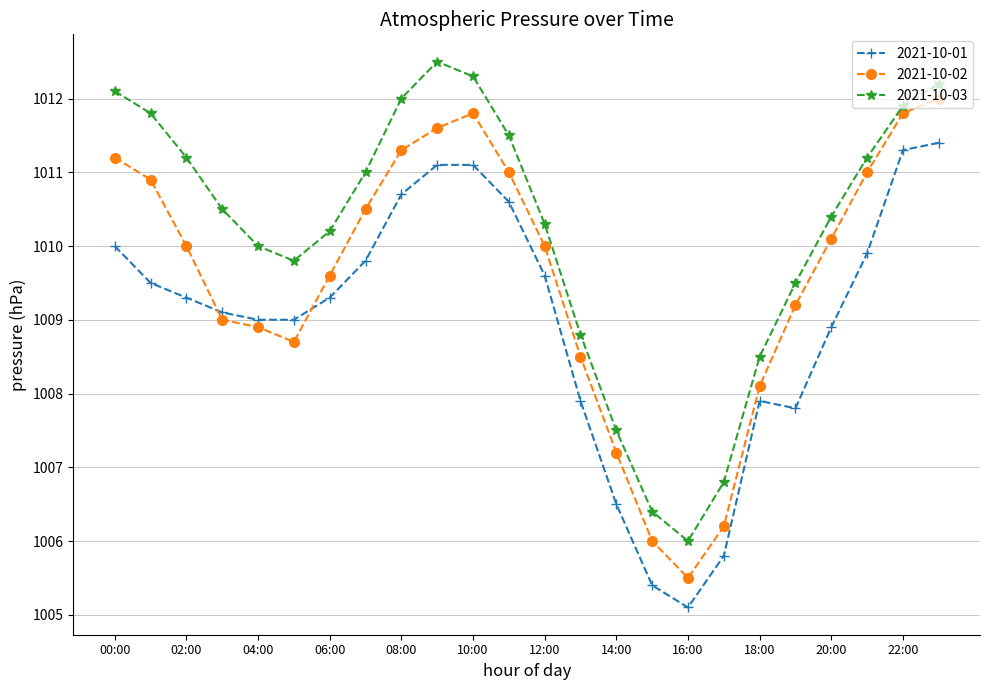

True or false: 2021-10-03 and 2021-10-02 intersect in this chart.

False